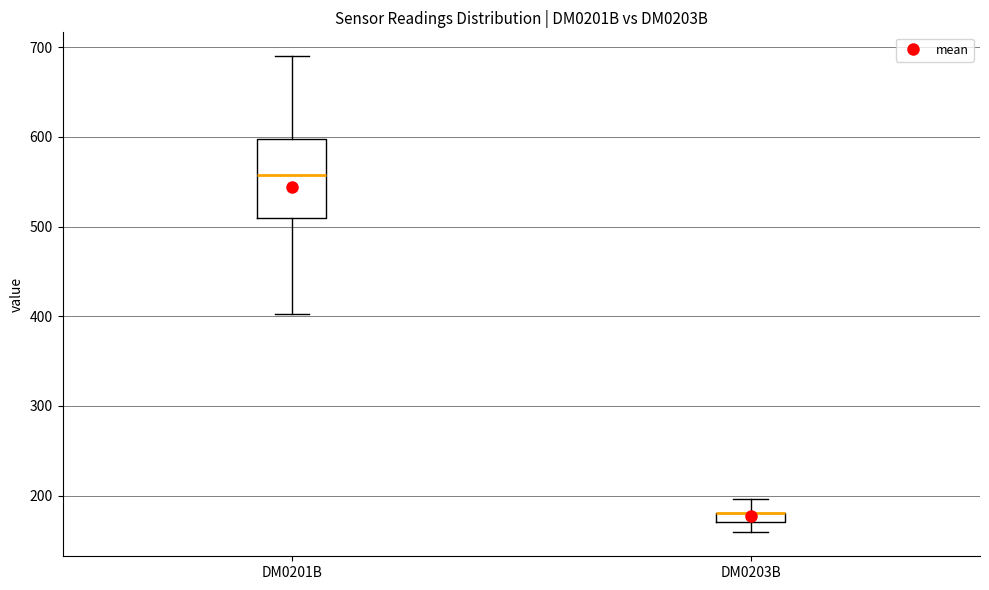

Which box is the tallest, from its lower edge to its upper edge?

DM0201B